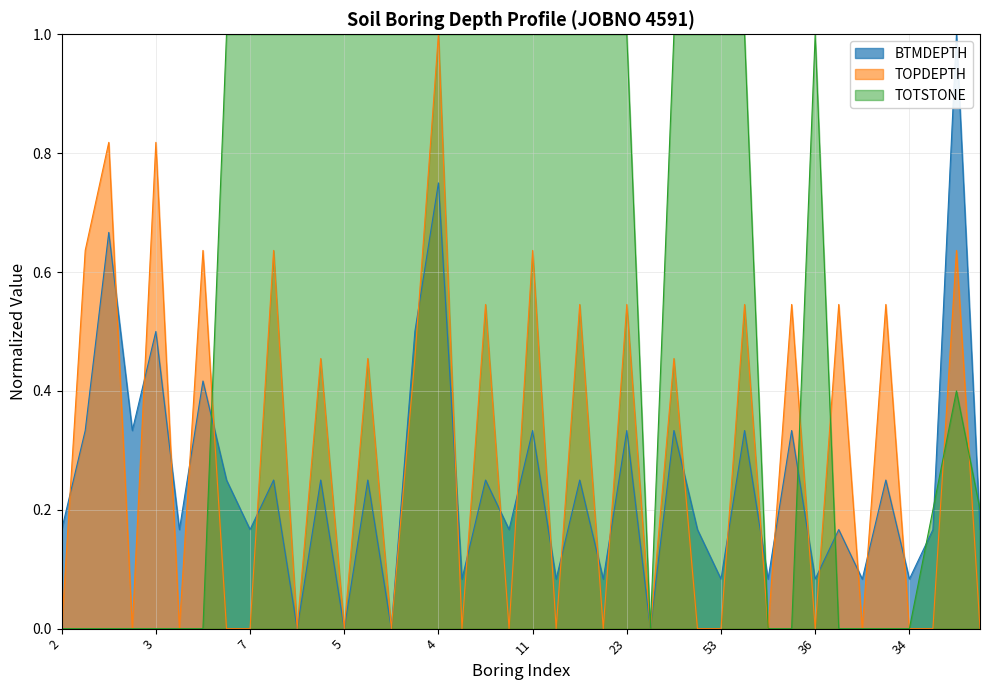

Count the TOPDEPTH values in the range 0 to 1.

40